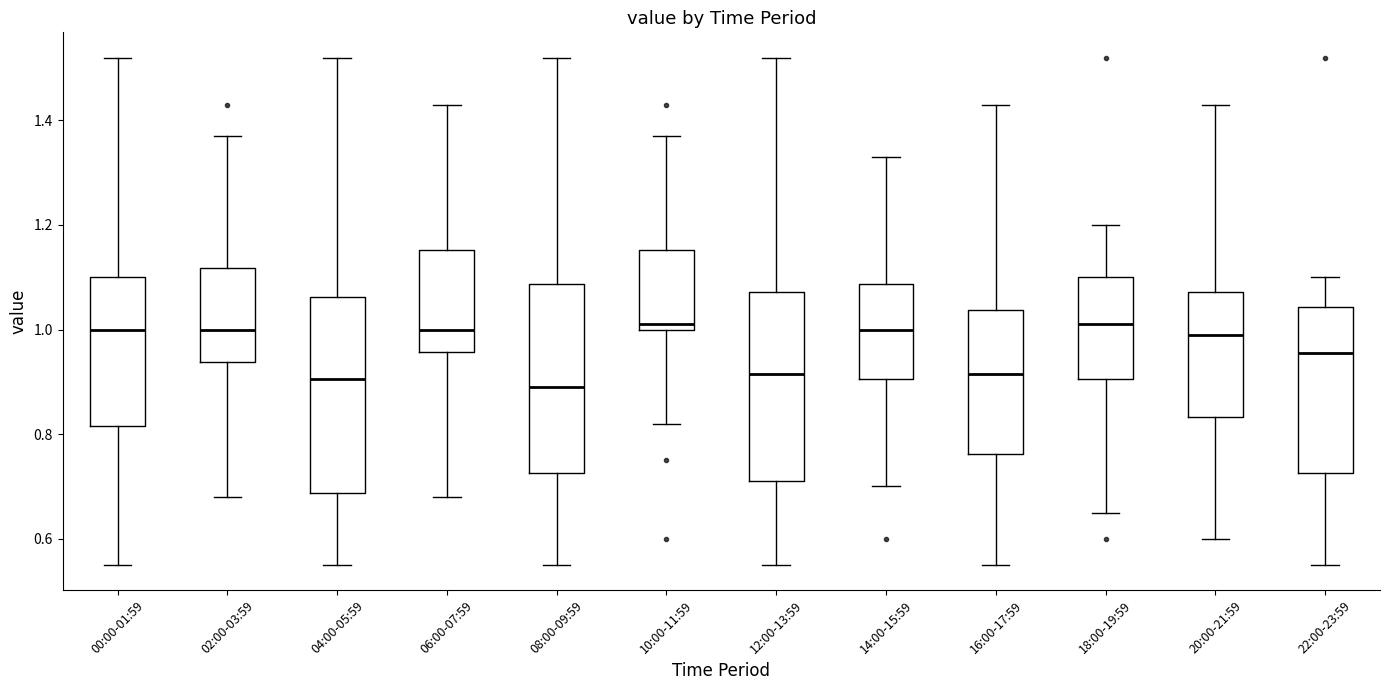

Where does the median line of the box for 04:00-05:59 sit on the y-axis? The values are not printed on the chart, so give them approximately, as read against the axis.

0.90